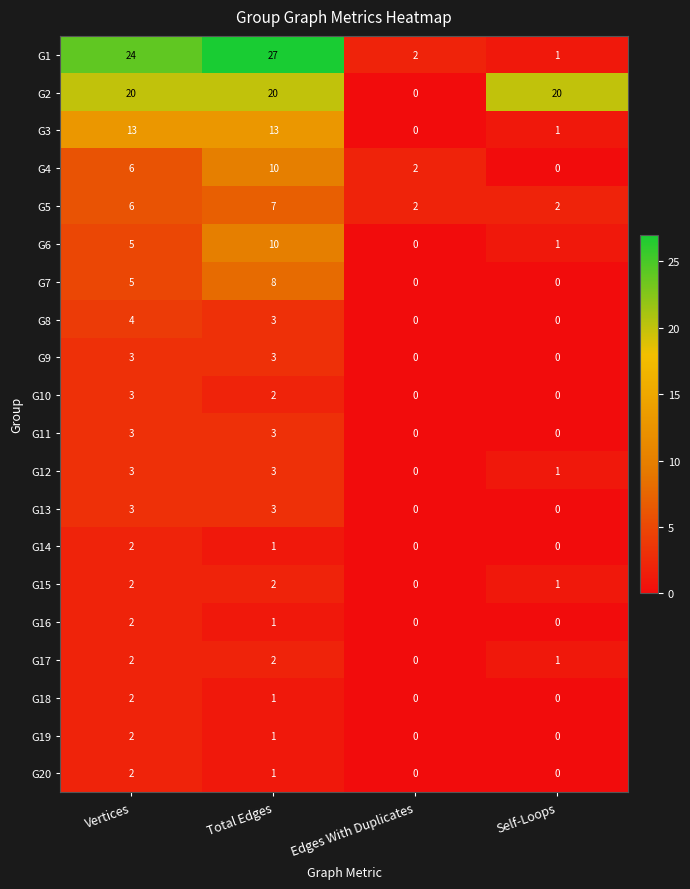

What is the highest value of the G10 series?

3